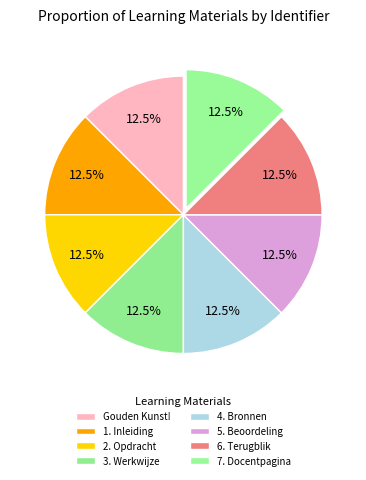

What percentage is NOT represented by 1. Inleiding?

87.5%